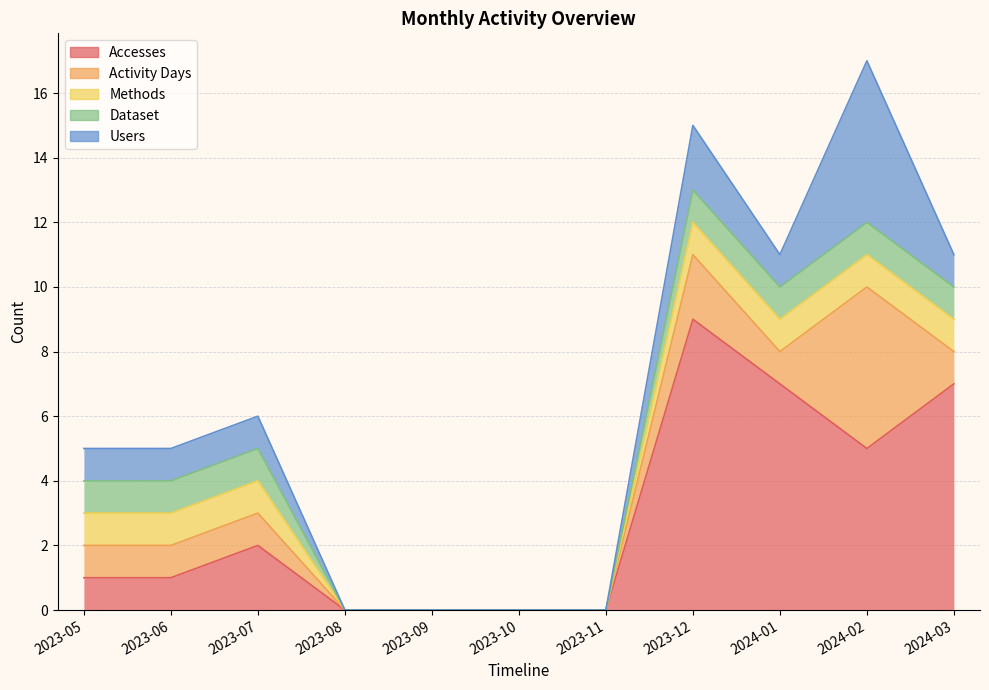

Which series has the largest total across all categories?

Accesses